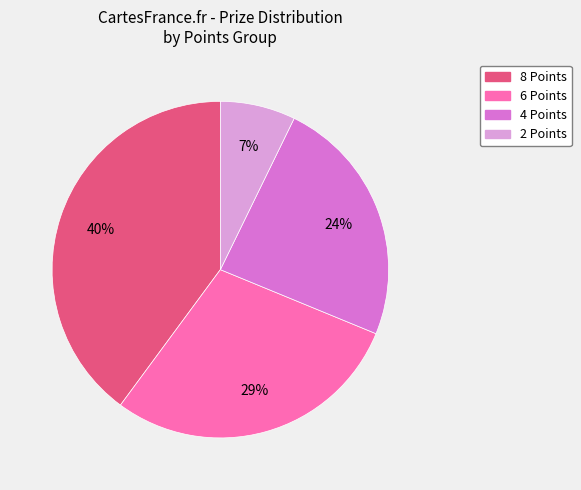

Count the number of slices in the pie.

4